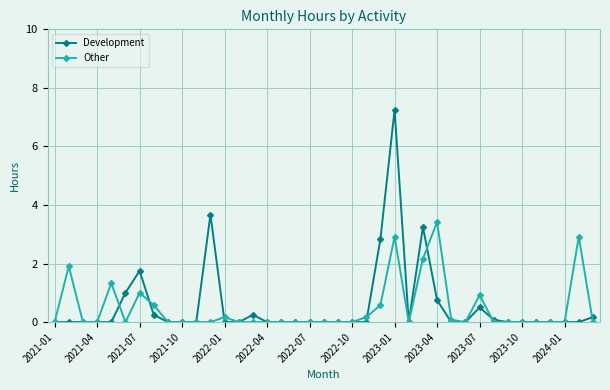

True or false: Development has more than 0 interior local peaks.

True